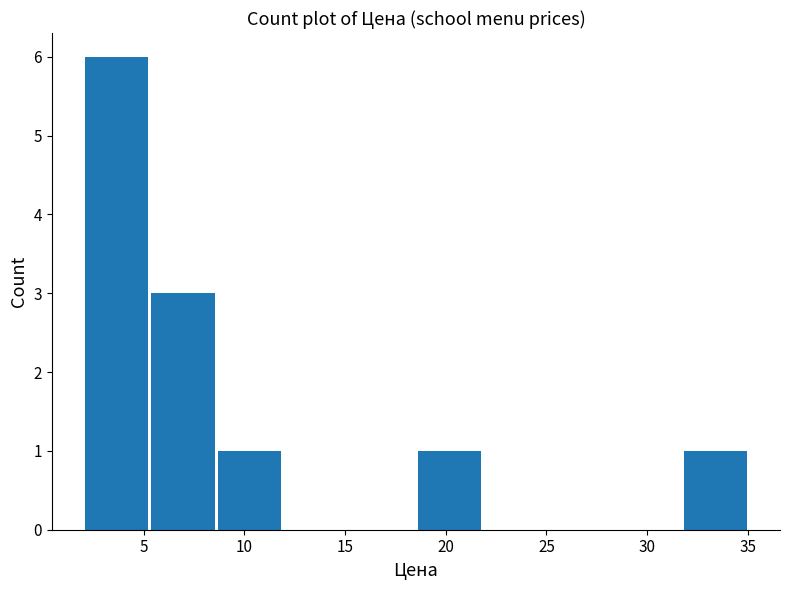

Over which range of the x-axis is the bar tallest?

2.0 to 5.5